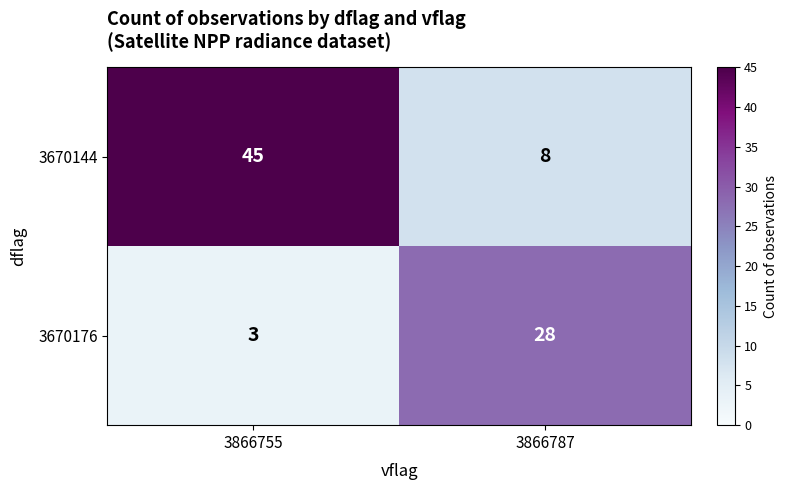

Reading left to right, what are all the values shown in this chart?

3670144: 45	8
3670176: 3	28